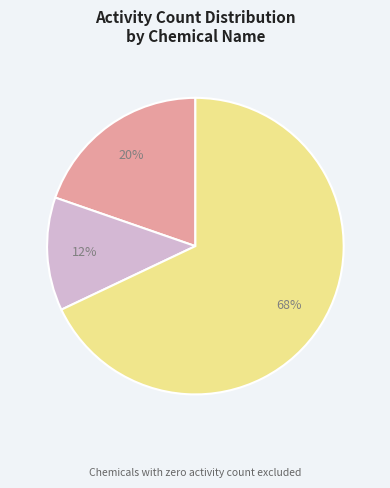

True or false: QUERCETIN accounts for 77% of the total.

False